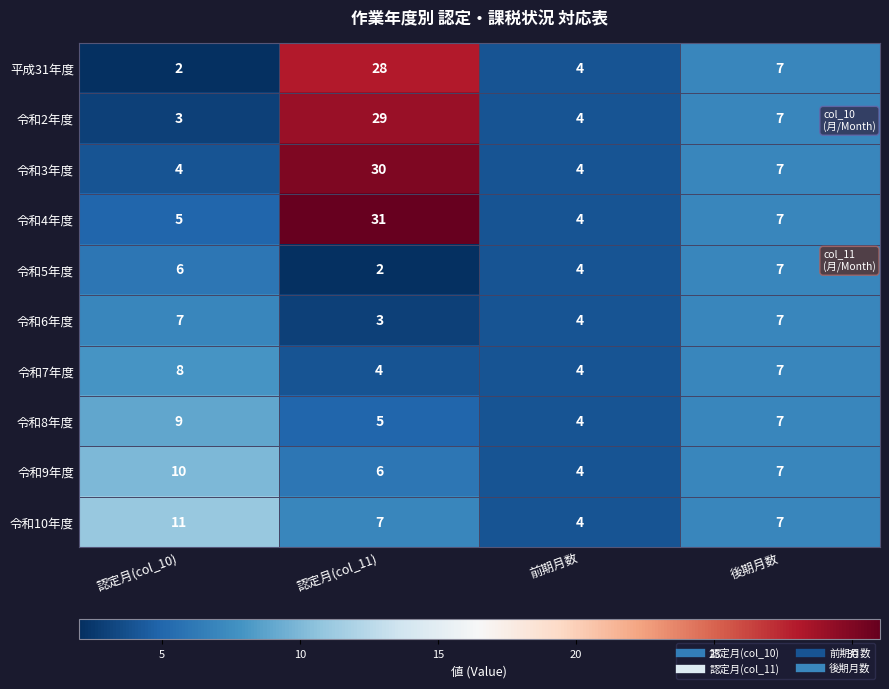

At which category is the sum across all series the highest?

認定月(col_11)